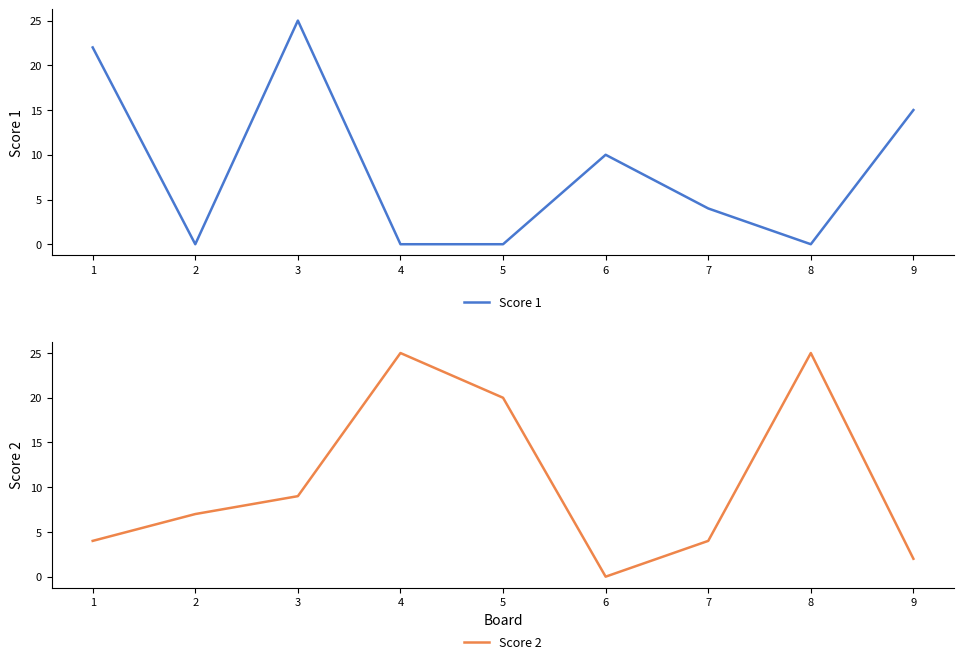

Does the chart display data point markers on the line(s)?

No